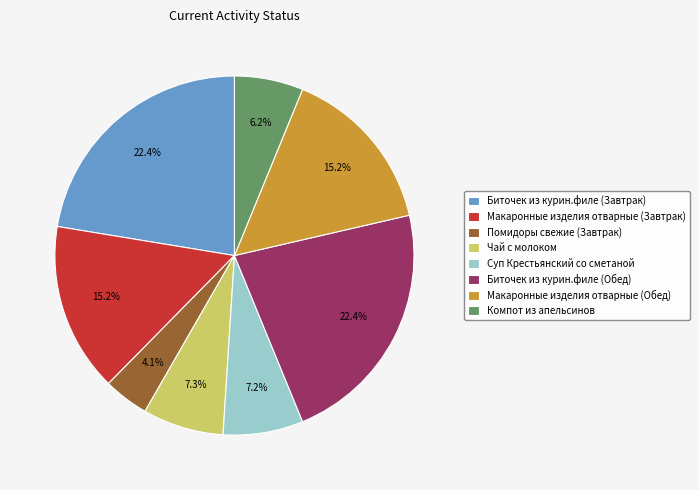

To the nearest percent, what portion does Биточек из курин.филе (Обед) represent?

22%